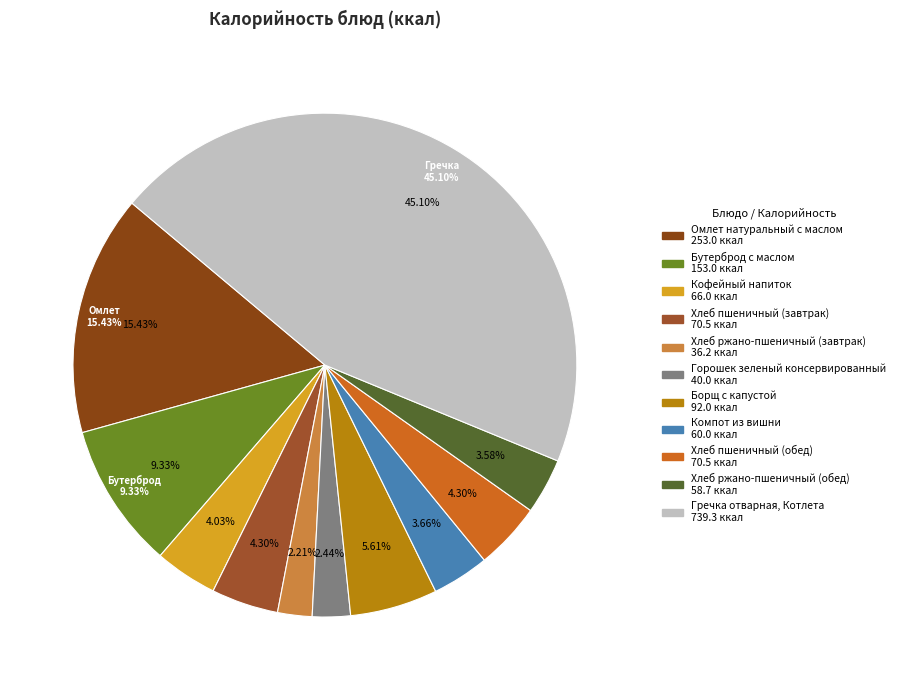

The Горошек зеленый консервированный slice represents 2% of the pie. True or false?

True